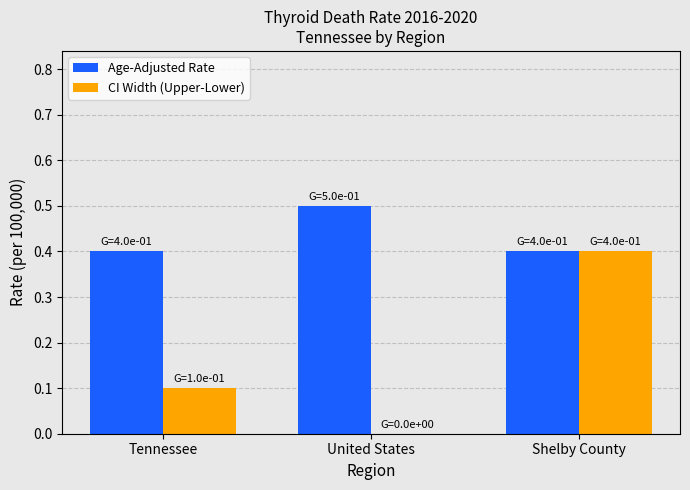

What is the average value of the CI Width (Upper-Lower) series?

0.2